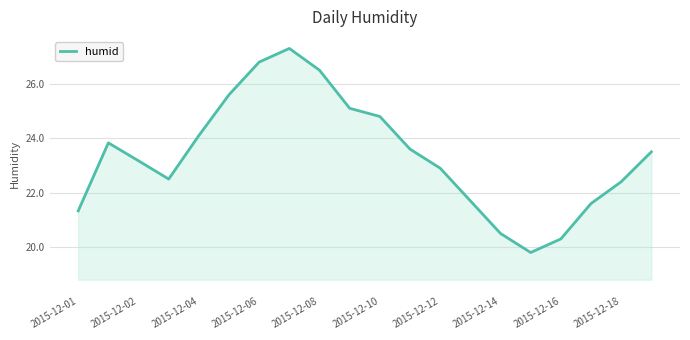

What is the smallest value displayed?

19.8